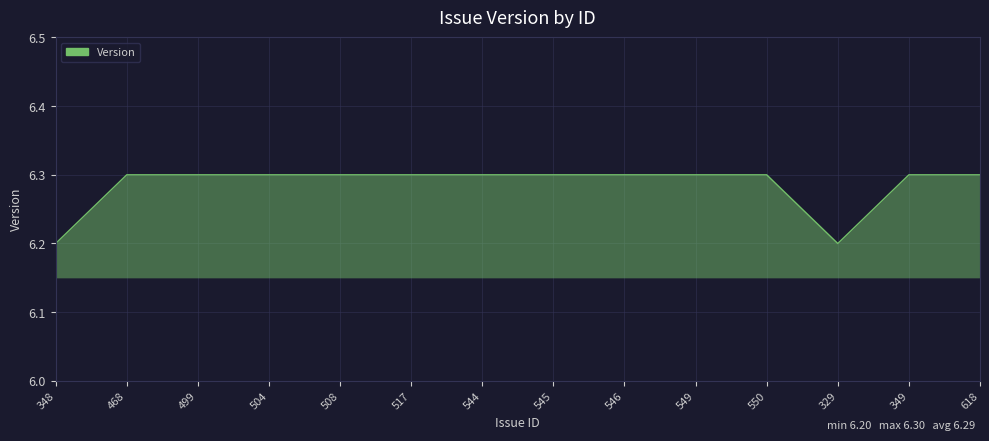

Reading left to right, what are all the values shown in this chart?

6.2	6.3	6.3	6.3	6.3	6.3	6.3	6.3	6.3	6.3	6.3	6.2	6.3	6.3